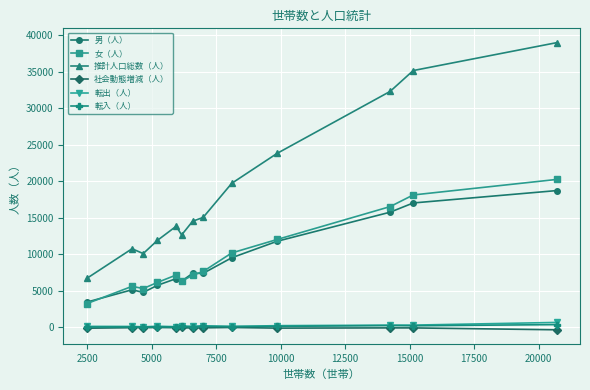

True or false: 転出（人） and 男（人） intersect in this chart.

False